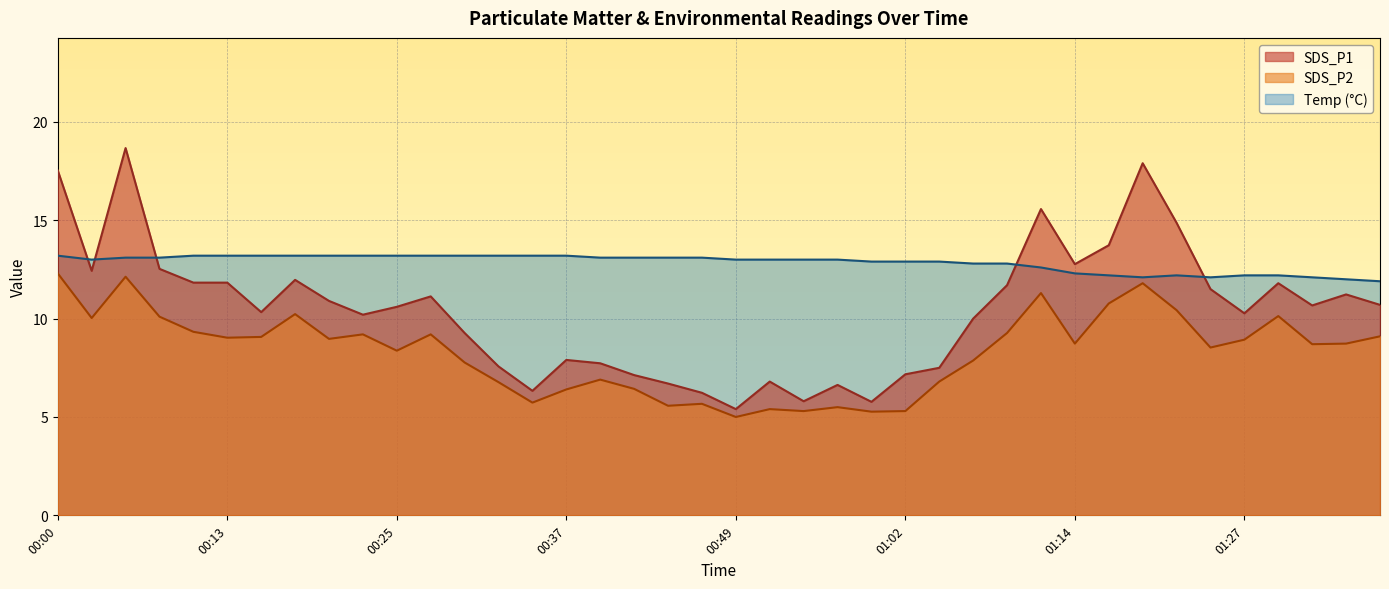

At which category is the sum across all series the highest?

00:05